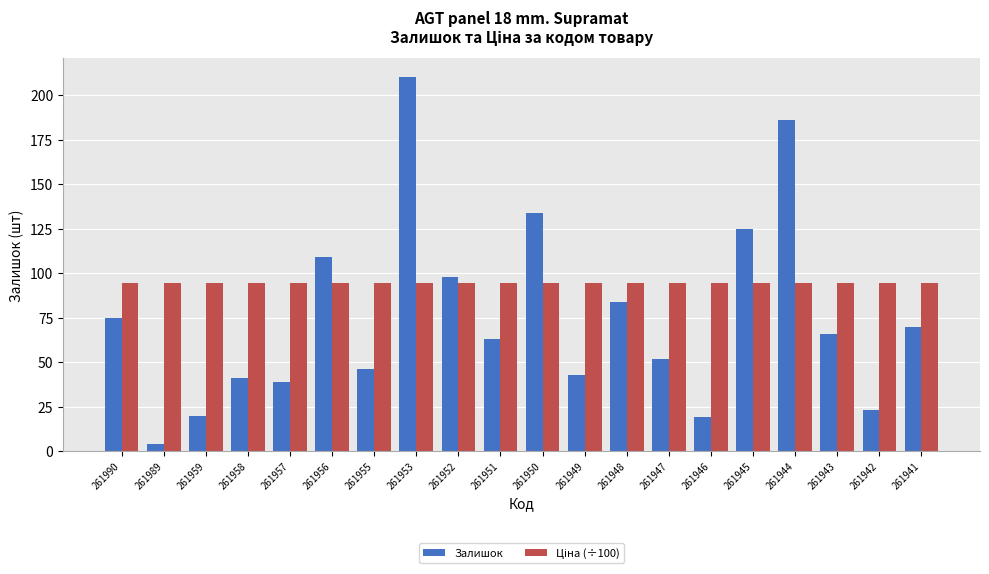

What is the greatest value displayed?

210.0